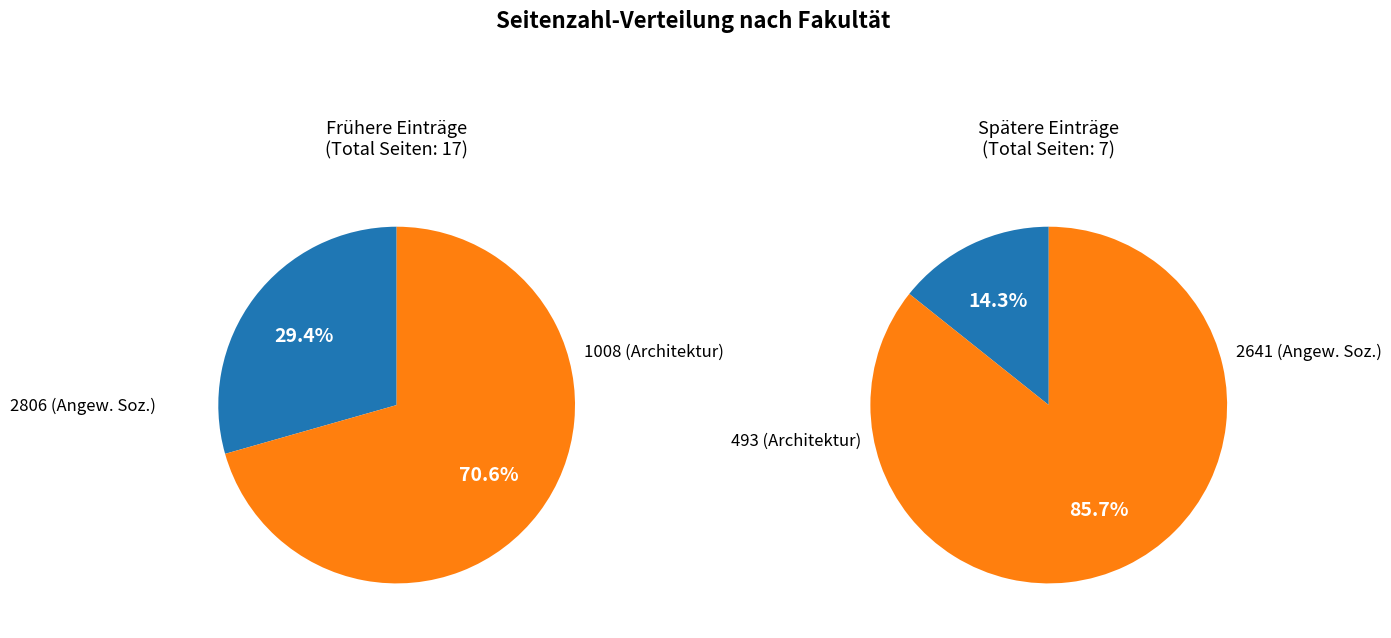

Which has a higher value, Architektur or Angewandte Sozialwissenschaften?

Architektur